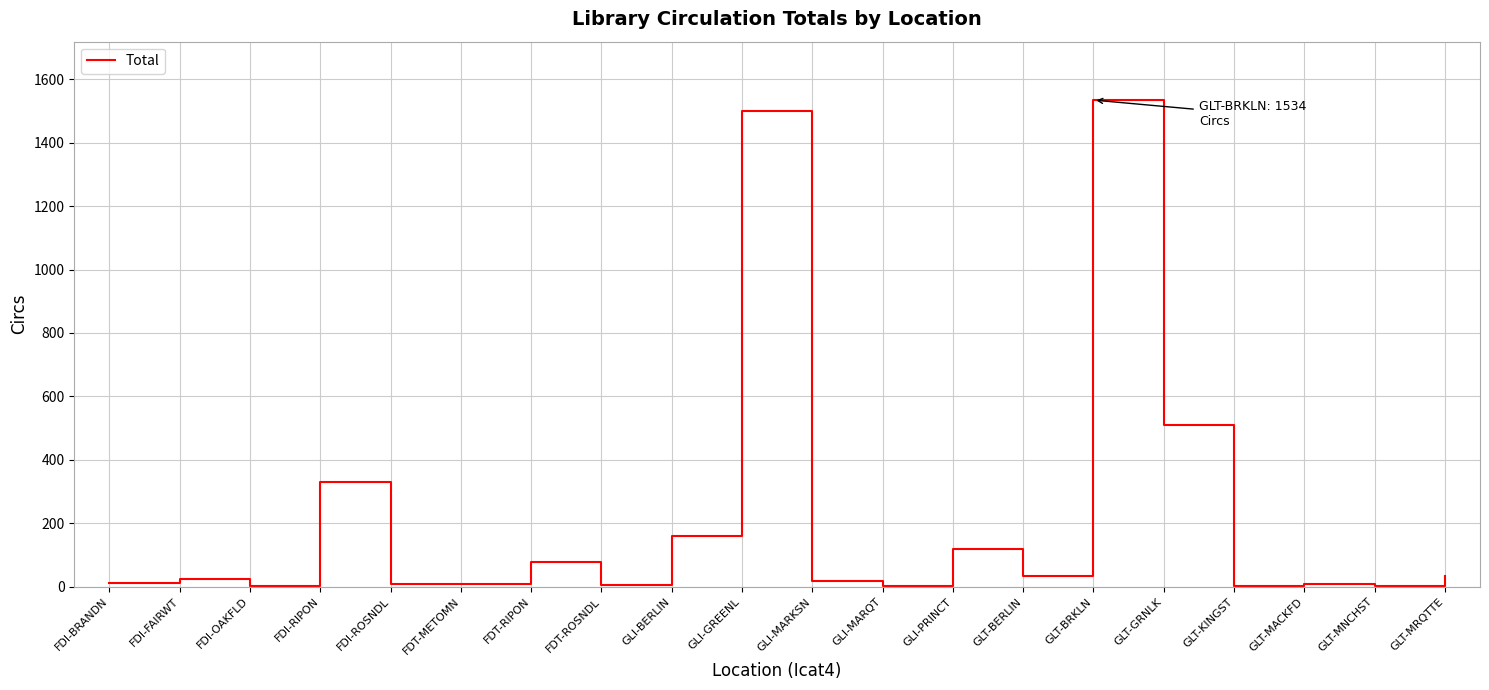

Which has a higher value, GLI-PRINCT or FDI-FAIRWT?

GLI-PRINCT